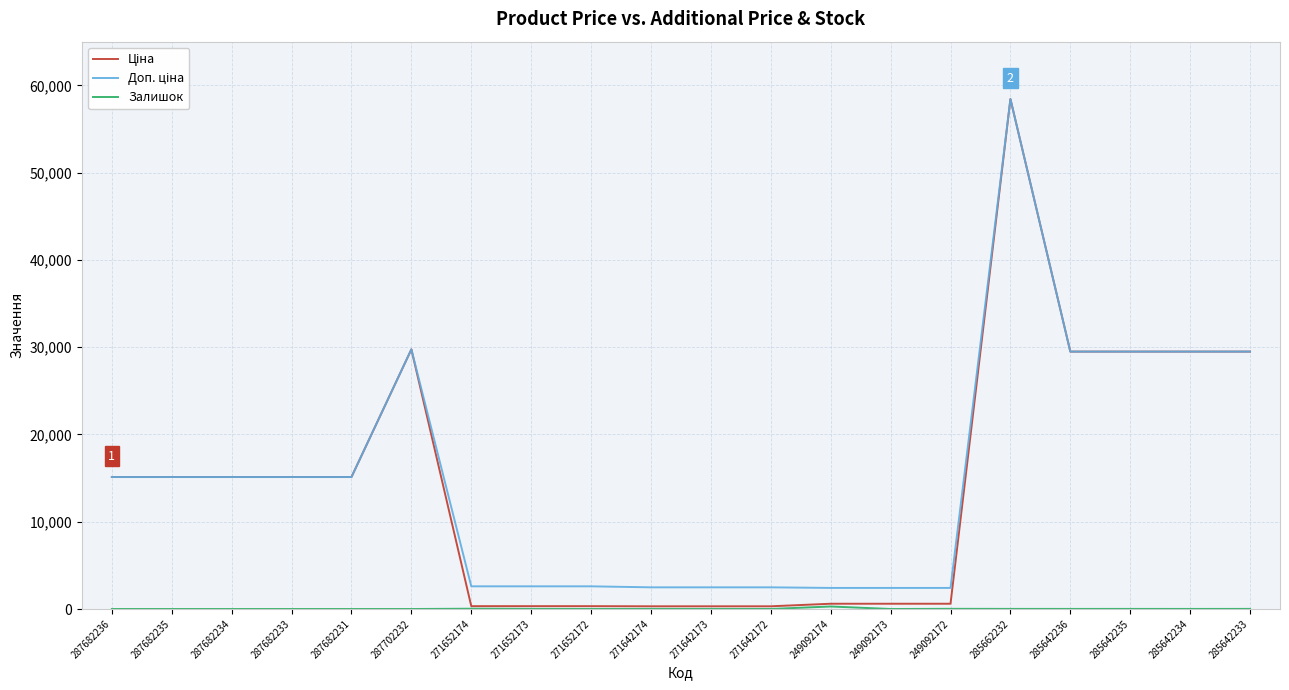

What is the spread (max minus min) of values at 287682236?

15120.0